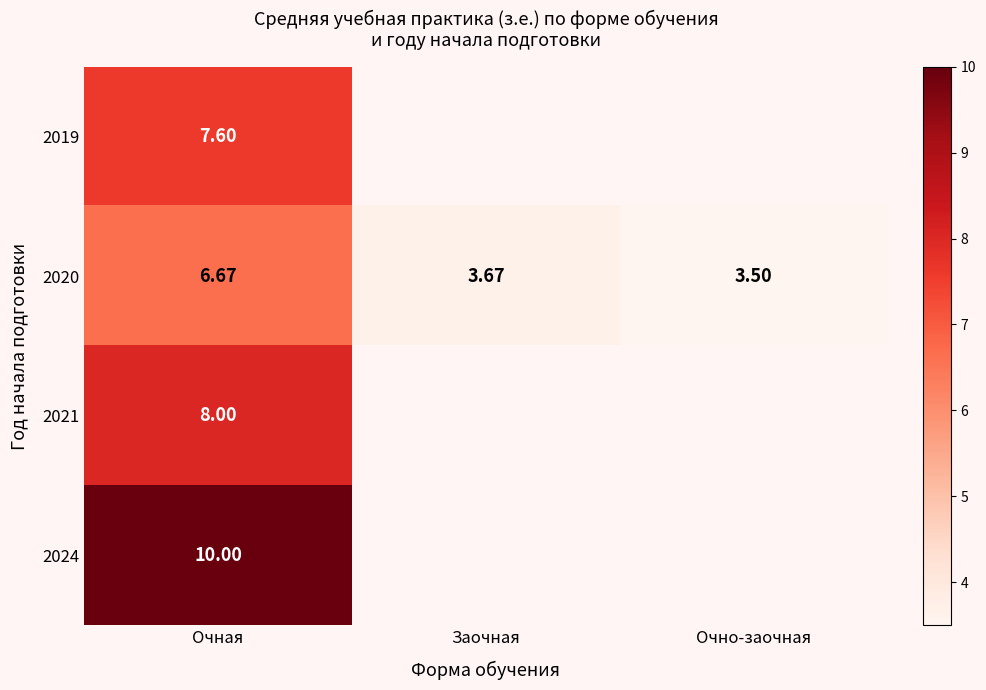

At which category is the sum across all series the highest?

Очная